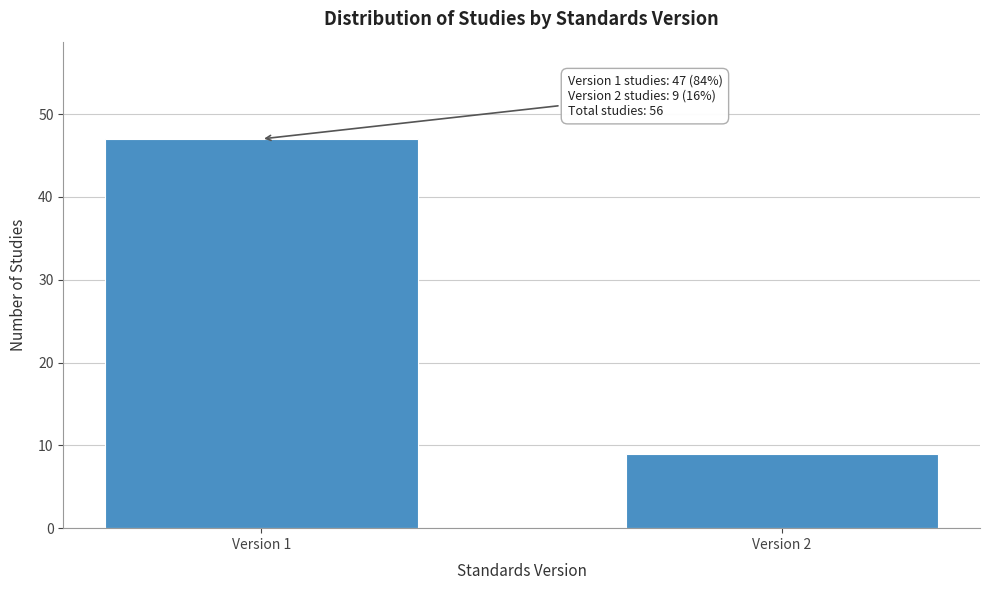

Reading left to right, transcribe all the data shown in this chart.

47	9